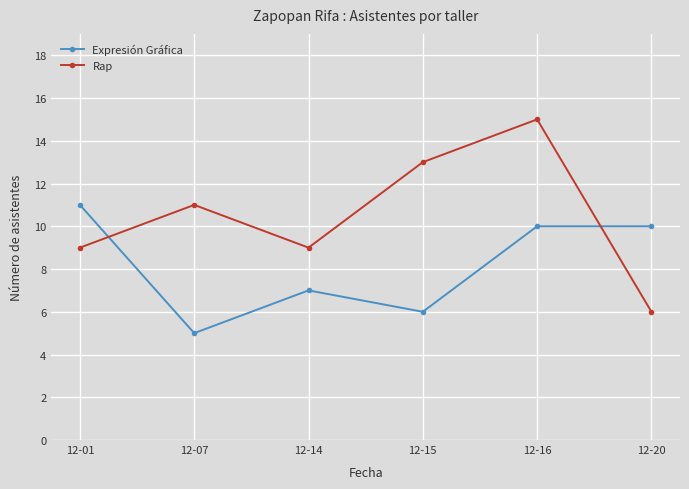

What is the maximum value for Rap?

15